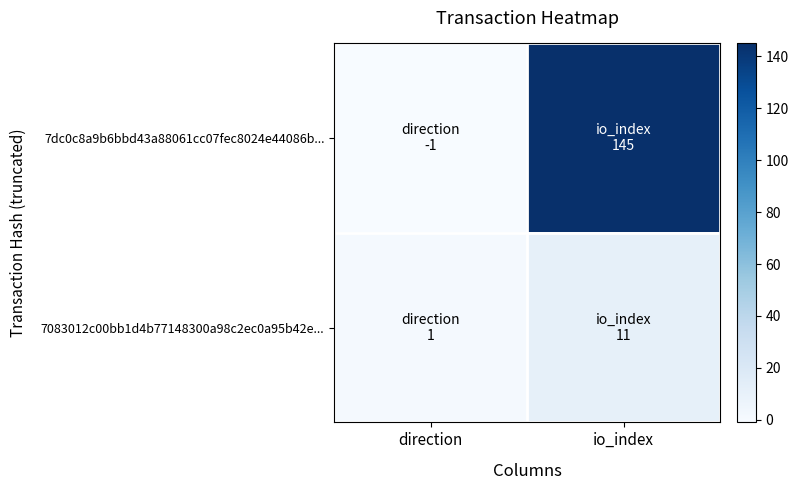

What is the total value across all series at io_index?

156